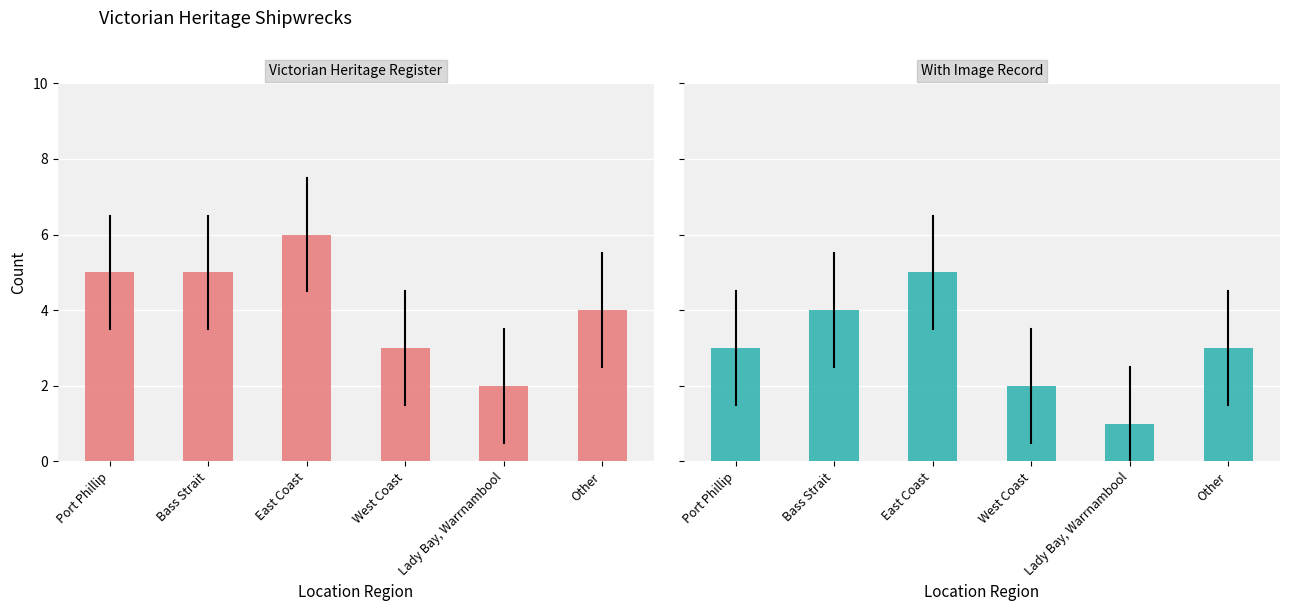

Which series changed the most between Bass Strait and East Coast?

Victorian Heritage Register